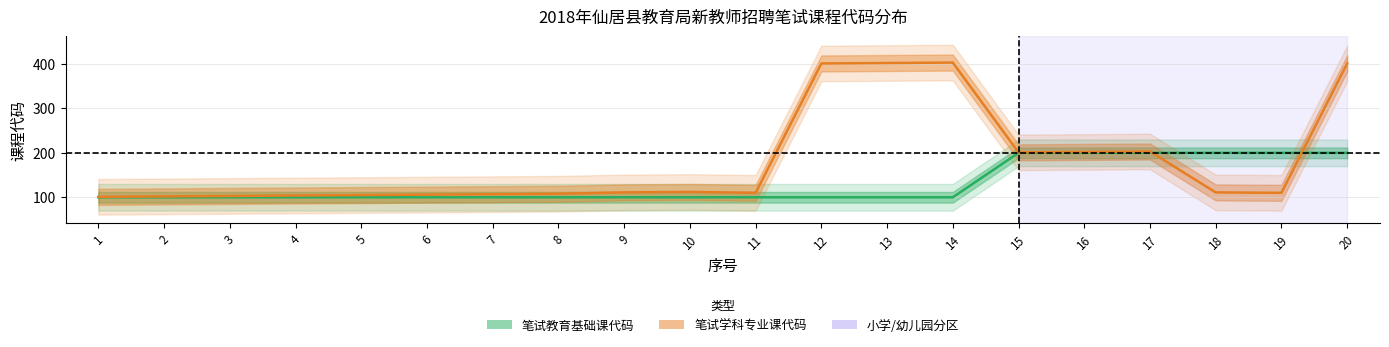

At which category does 笔试学科专业课代码 reach its first local valley?

11